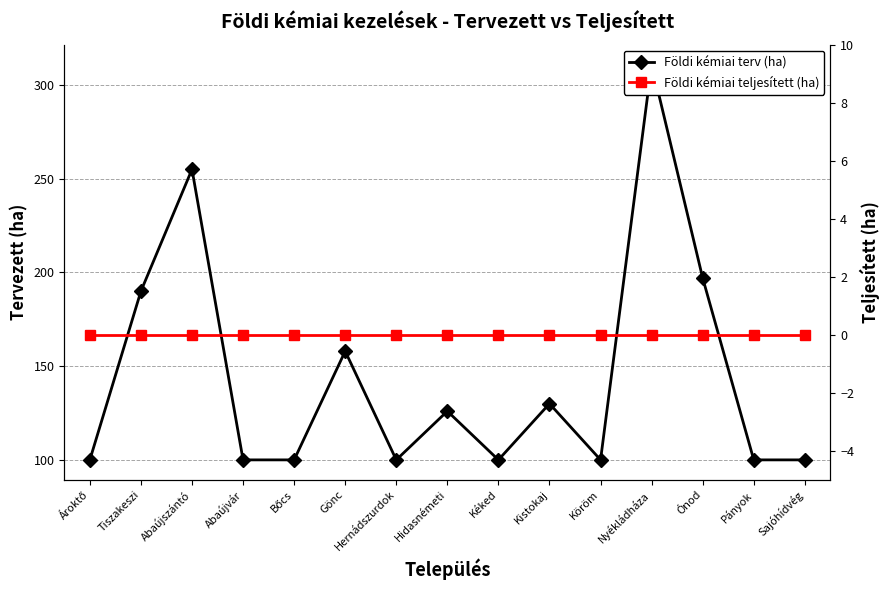

True or false: Földi kémiai terv (ha) and Földi kémiai teljesített (ha) cross at least once.

False